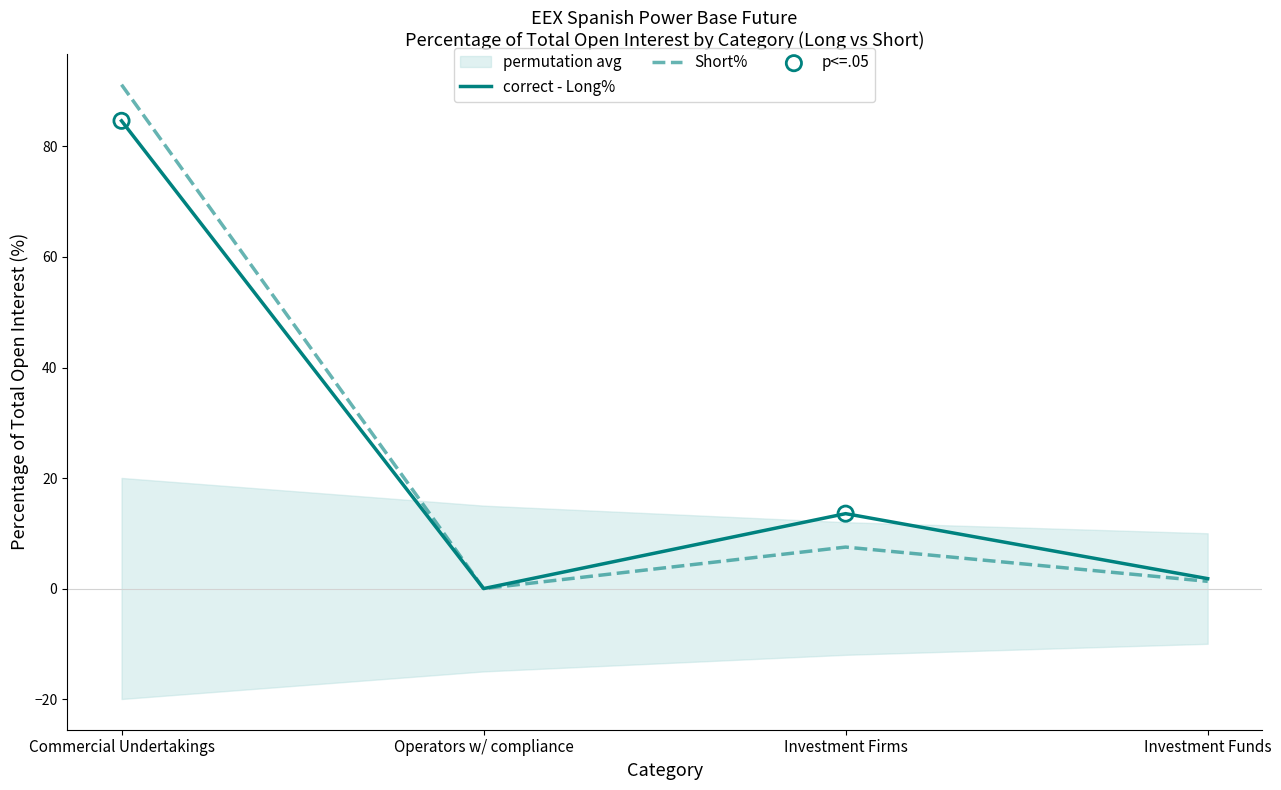

Is it true that correct - Long% equals 84.6 at Commercial Undertakings?

True